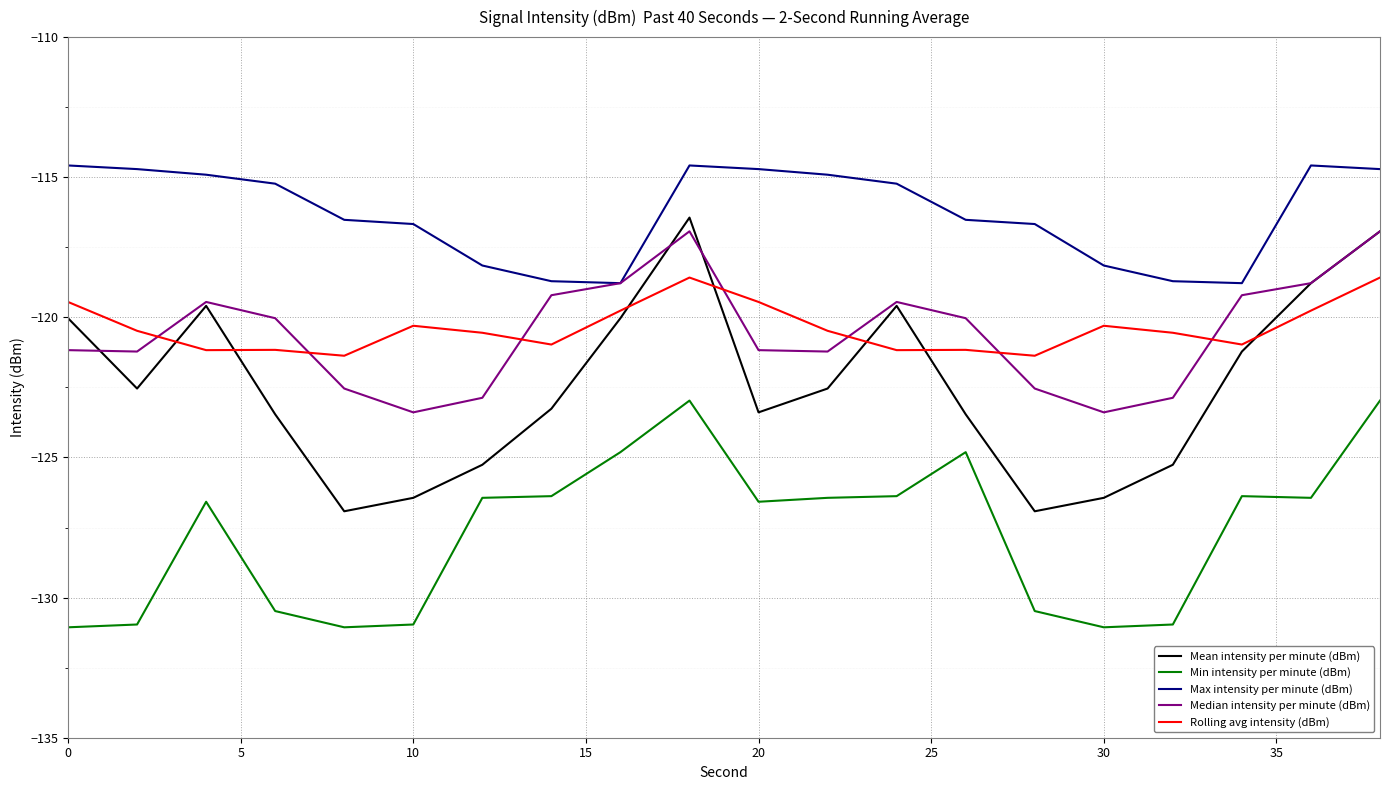

Which series has the largest total across all categories?

Max intensity per minute (dBm)